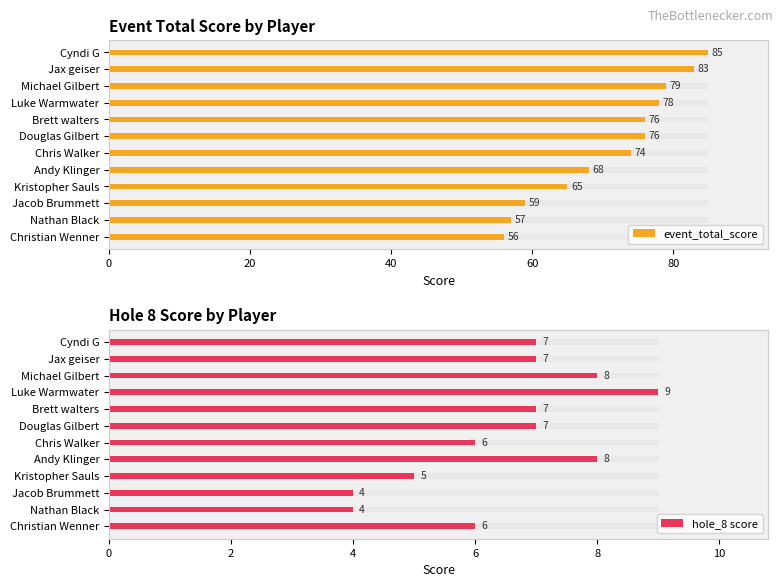

Are the bars grouped side by side (vs. stacked)?

Yes